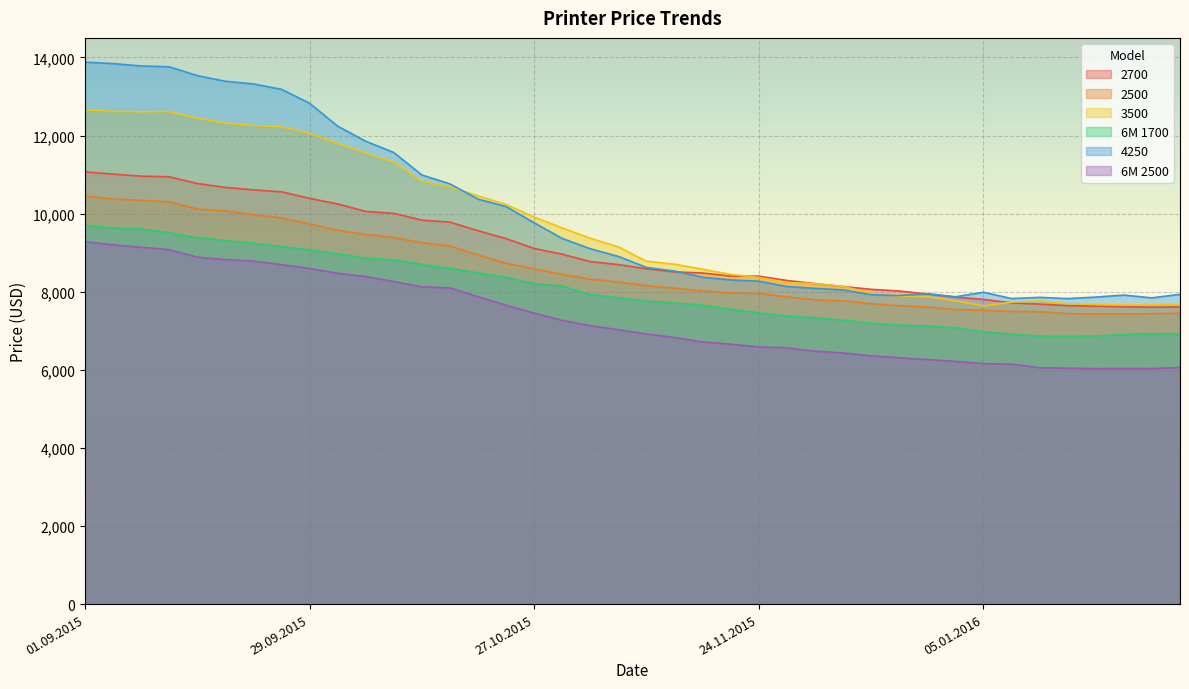

Where does the 3500 series first go above 9147?

01.09.2015